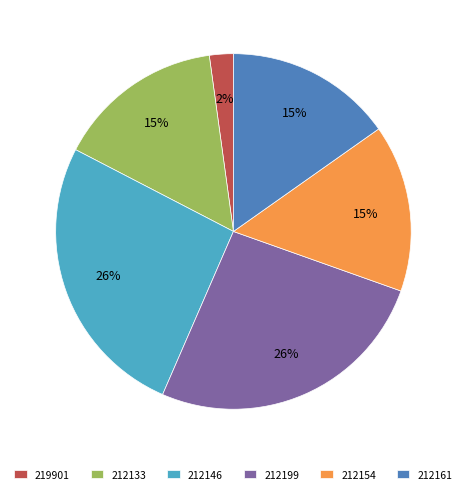

To the nearest percent, what portion does 212133 represent?

15%